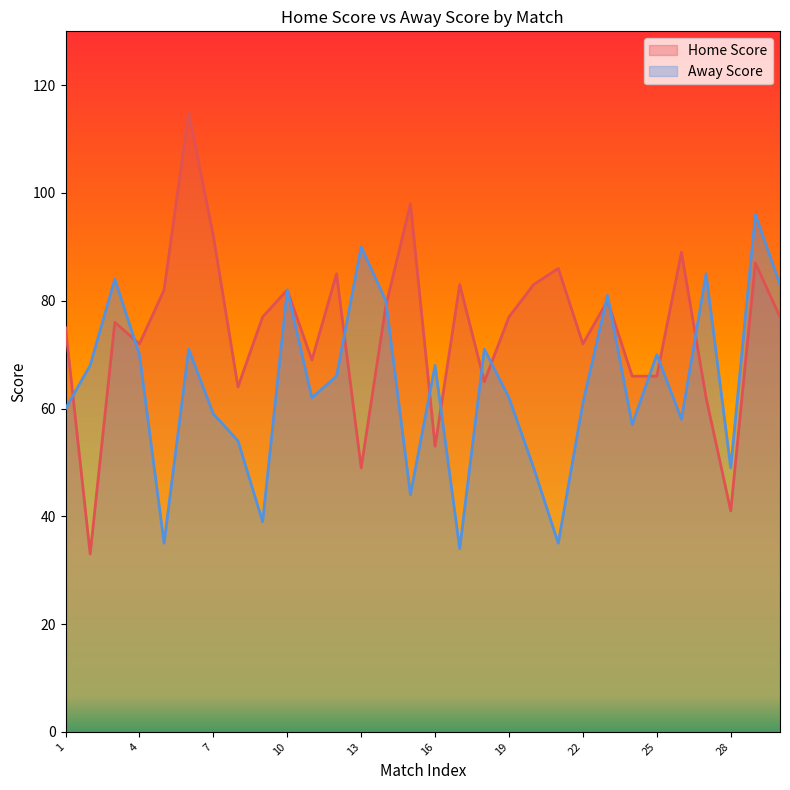

Does the chart display data point markers on the line(s)?

No